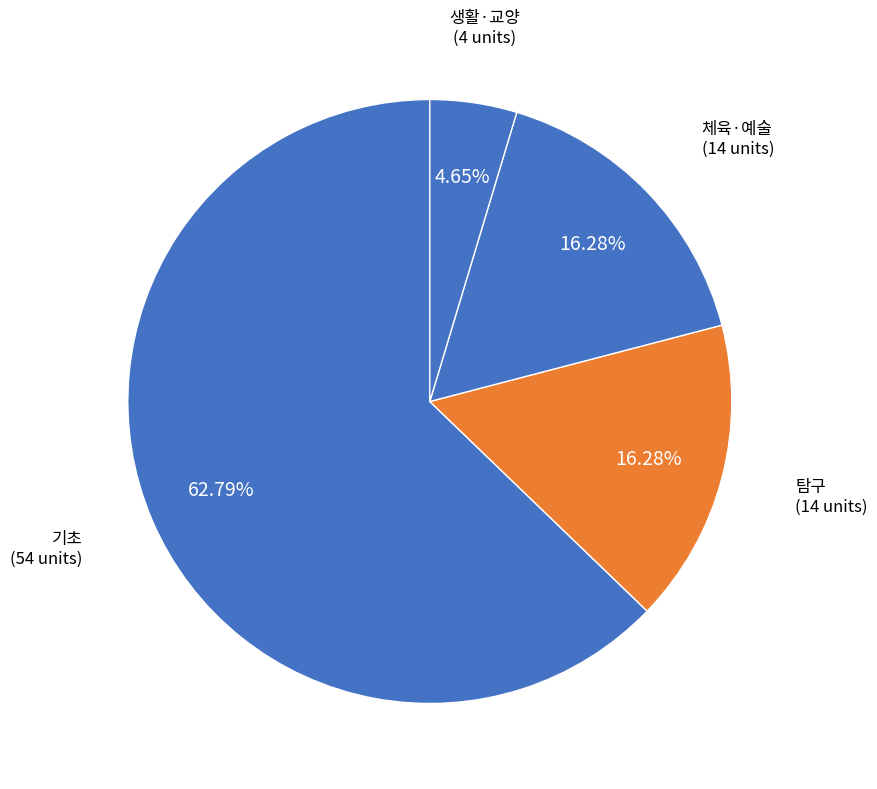

Count the number of slices in the pie.

4